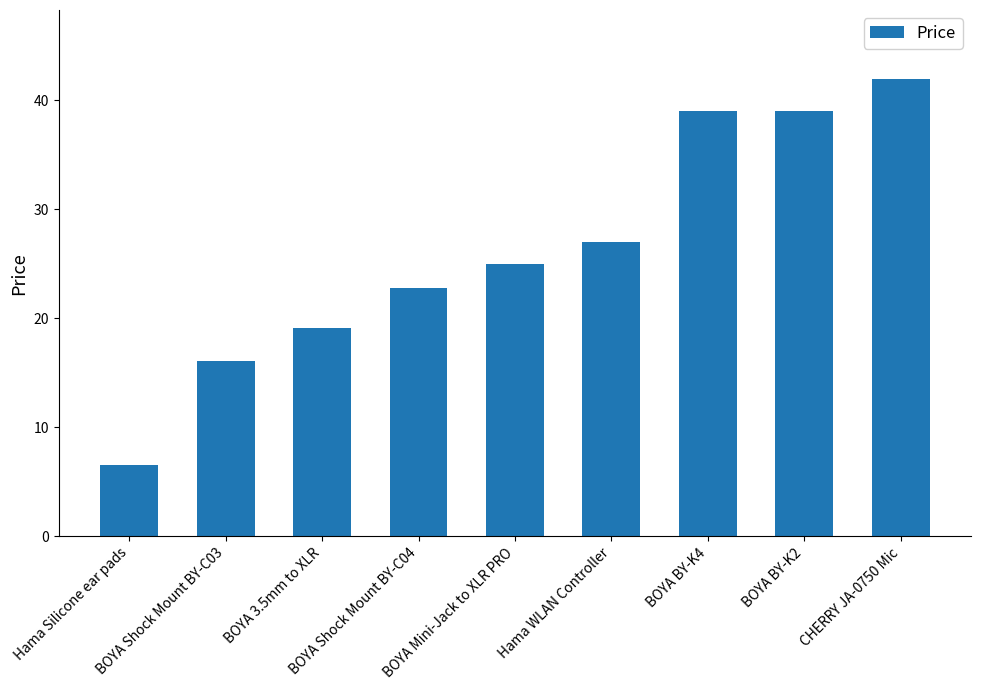

Is it true that the value at Hama WLAN Controller is 35.6?

False